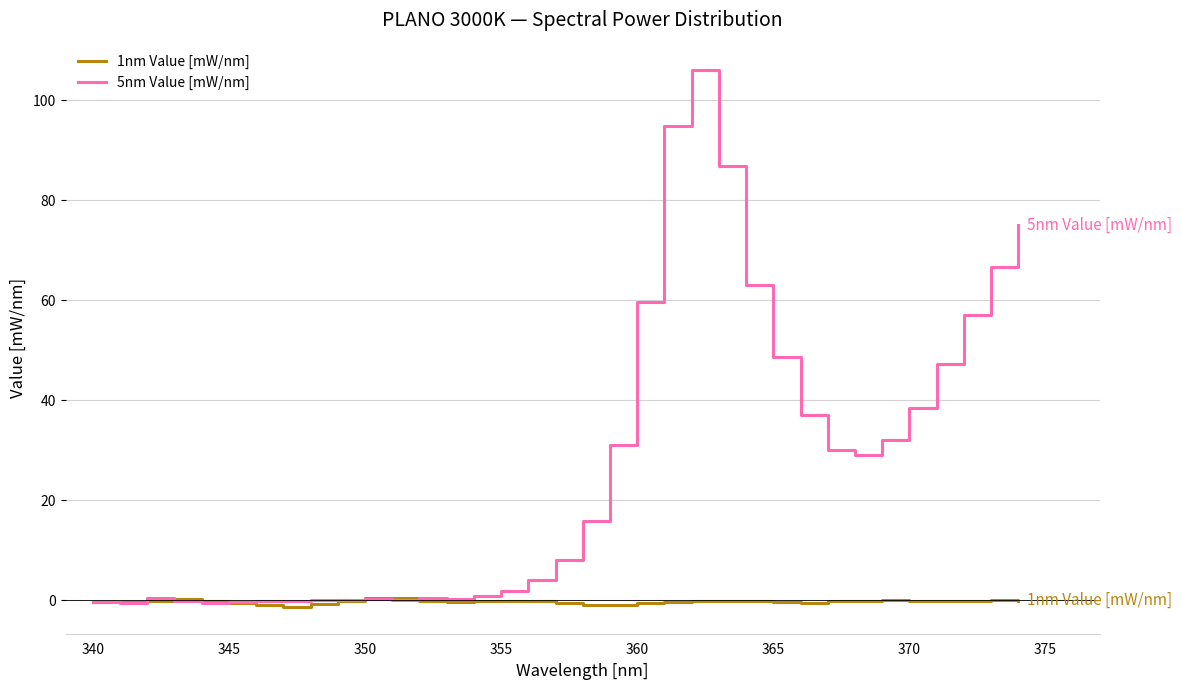

List the series in order of their peak value, lowest first.

1nm Value [mW/nm], 5nm Value [mW/nm]